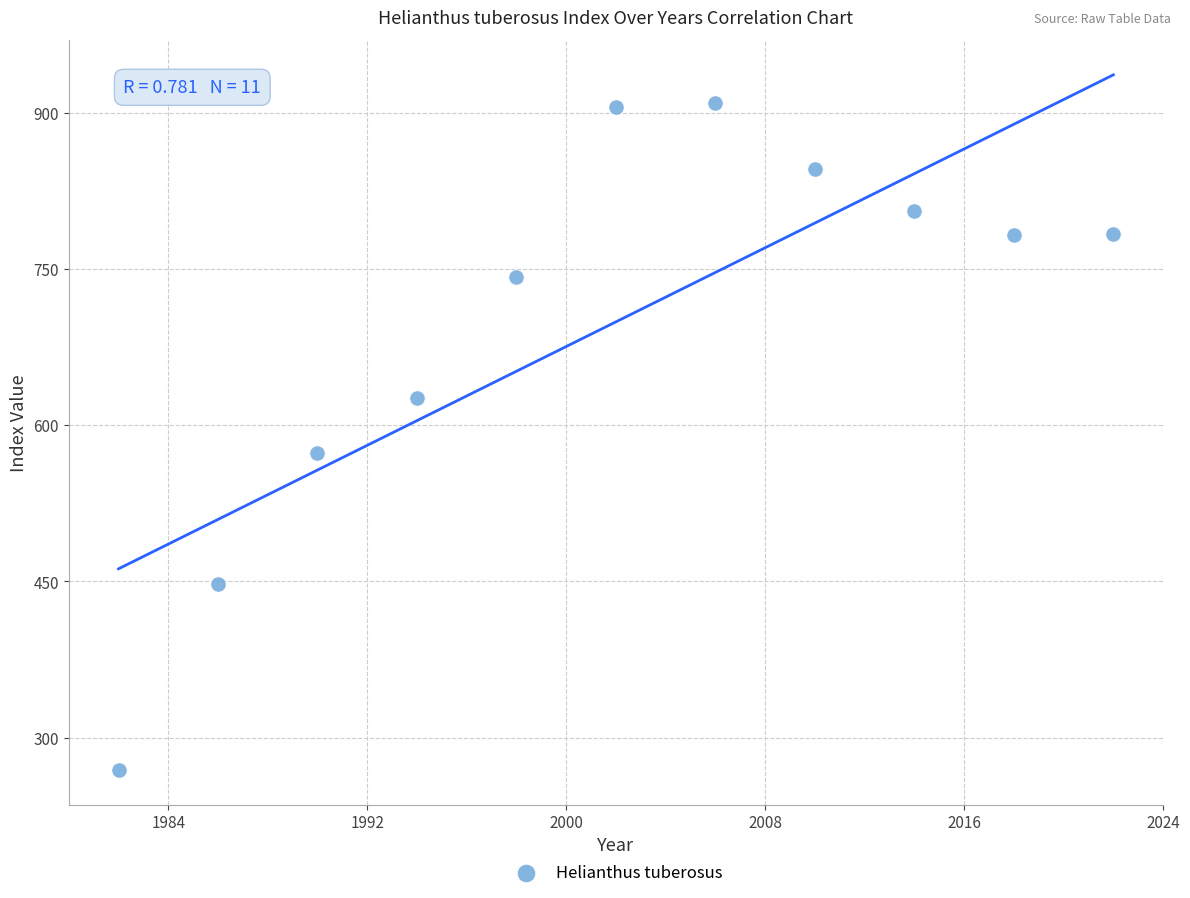

What is the range of Y values (max minus min)?

641